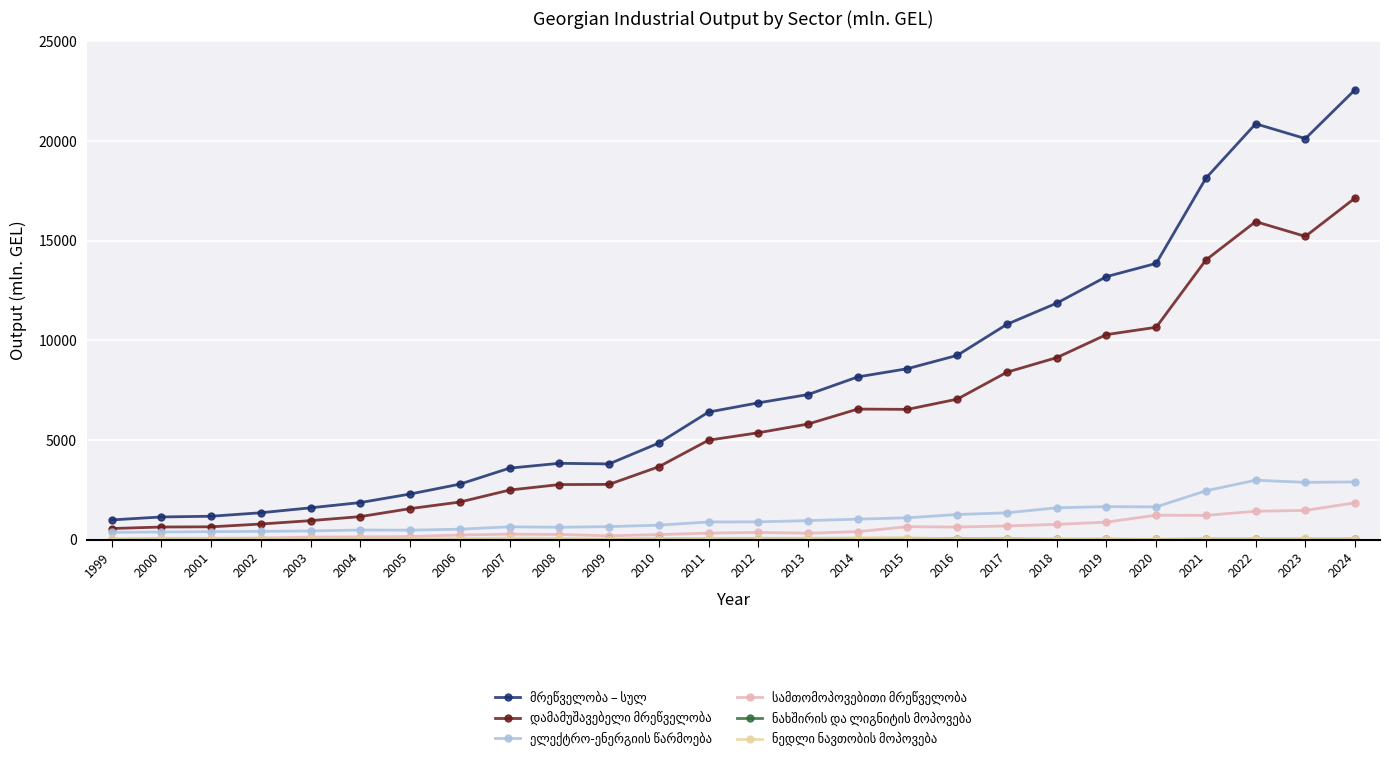

At which category is the sum across all series the highest?

2024